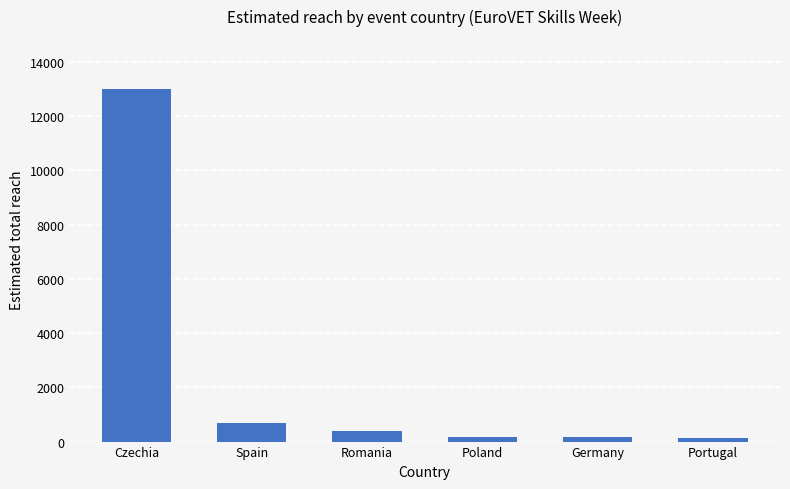

Are the bars horizontal?

No